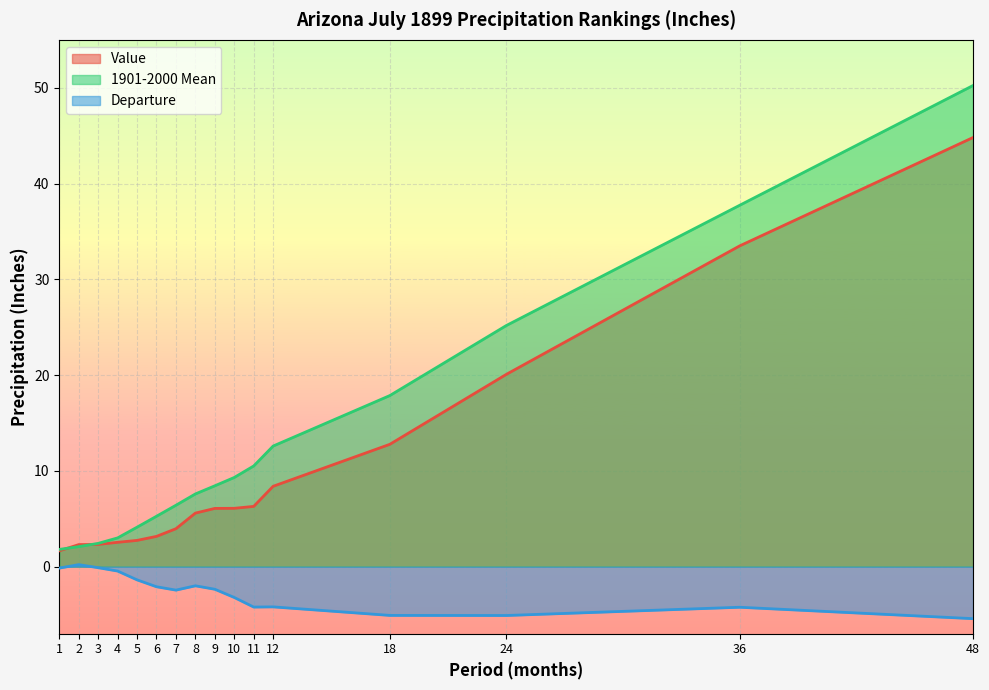

At 4, list the series in order from largest to smallest.

1901-2000 Mean, Value, Departure